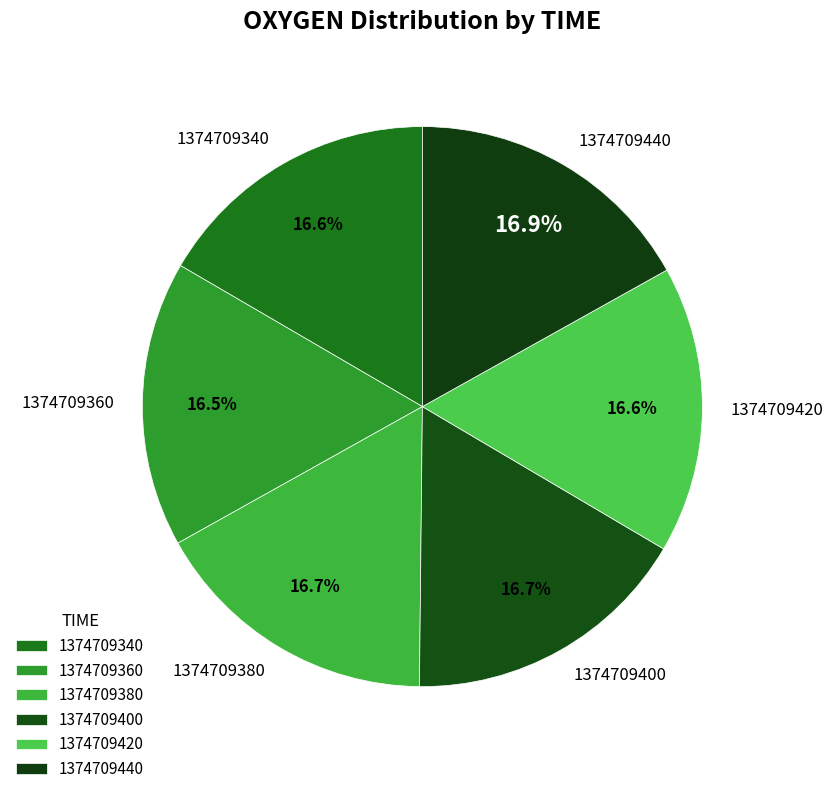

What percentage is the 1374709400 slice, to the nearest percent?

17%